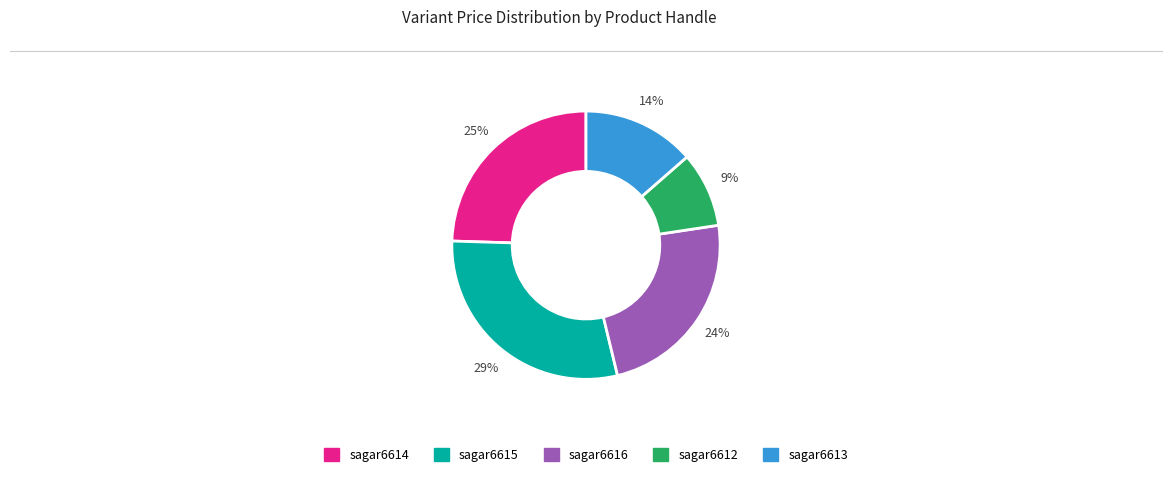

Between sagar6616 and sagar6615, which is larger?

sagar6615